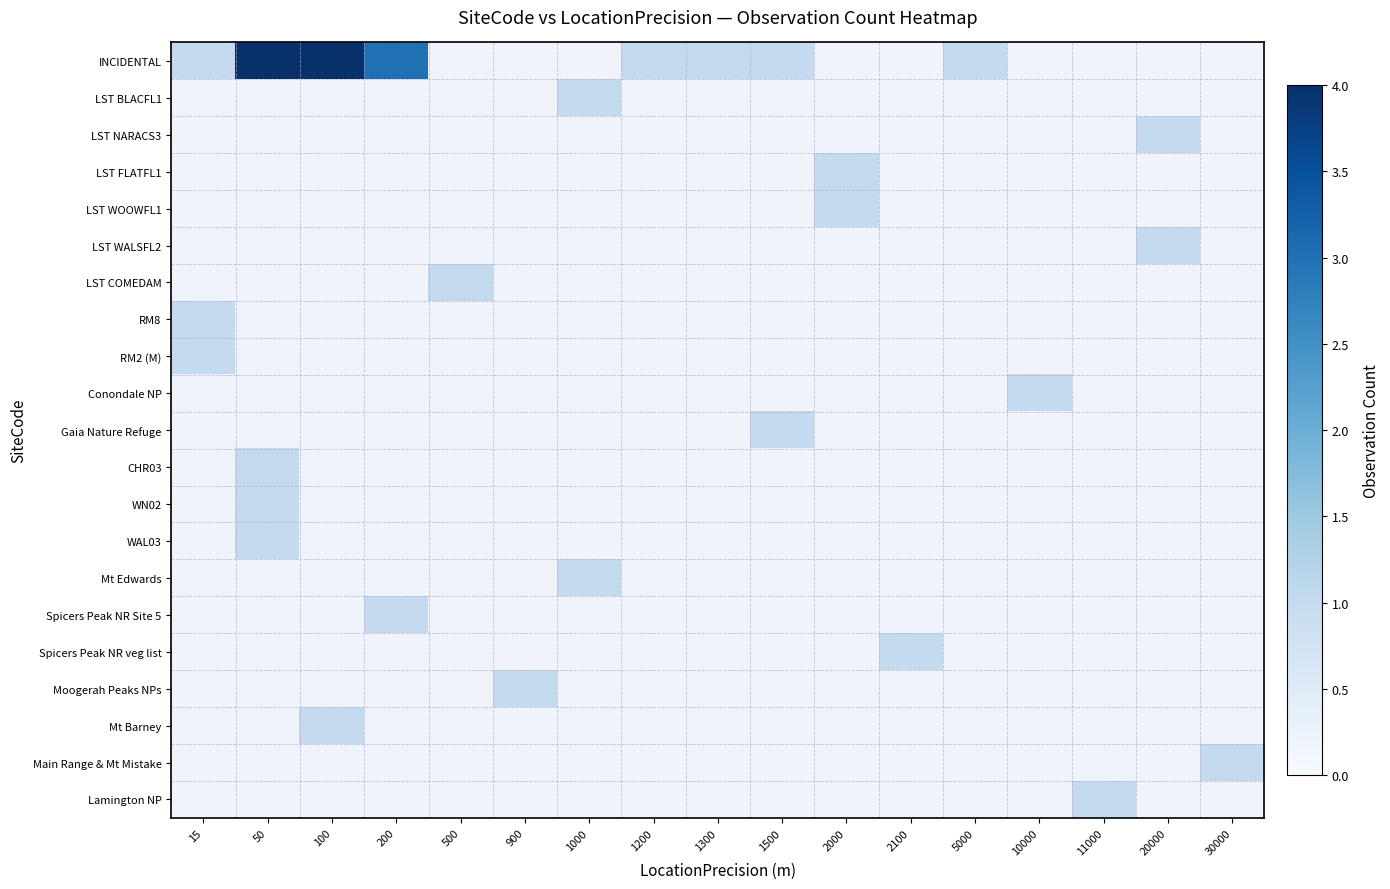

Which series has the widest spread of values?

INCIDENTAL